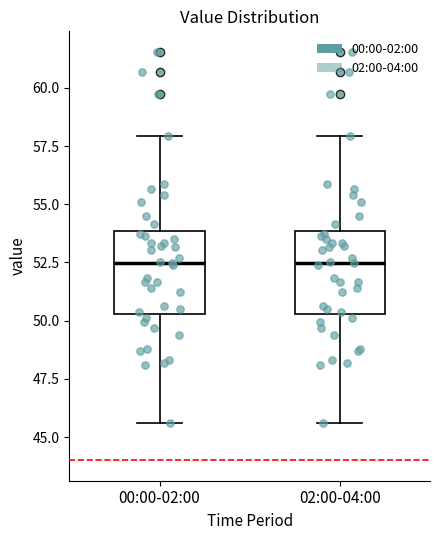

Reading left to right, read every box against the y-axis: the position of its median line, the range the box covers, and the ends of its whiskers. The values are not printed on the chart, so give them approximately, as read against the axis.

00:00-02:00: median 52.5, box 50.5 to 54.0, whiskers 45.5 to 58.0
02:00-04:00: median 52.5, box 50.5 to 54.0, whiskers 45.5 to 58.0